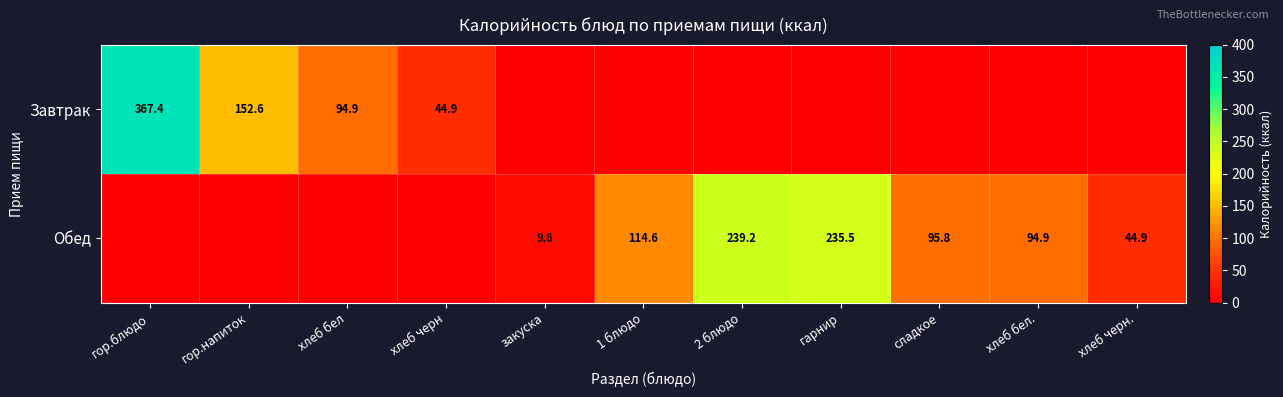

The value of Обед at хлеб бел. is 169.3. True or false?

False